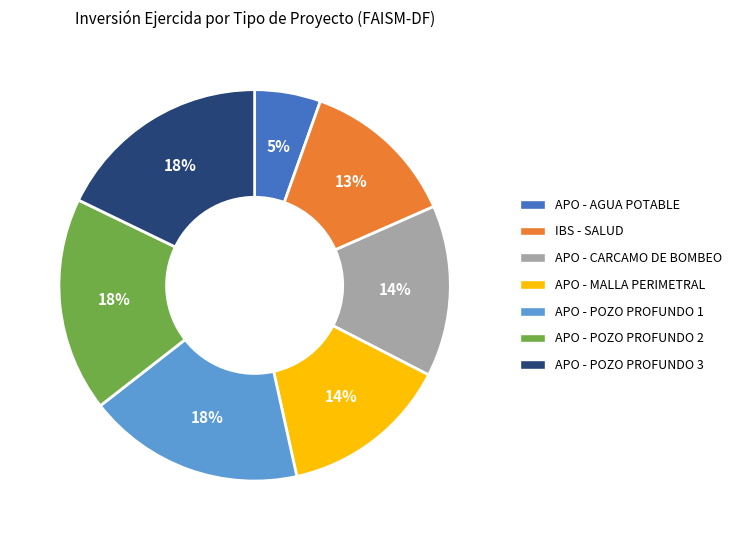

Does any single category account for the majority?

No